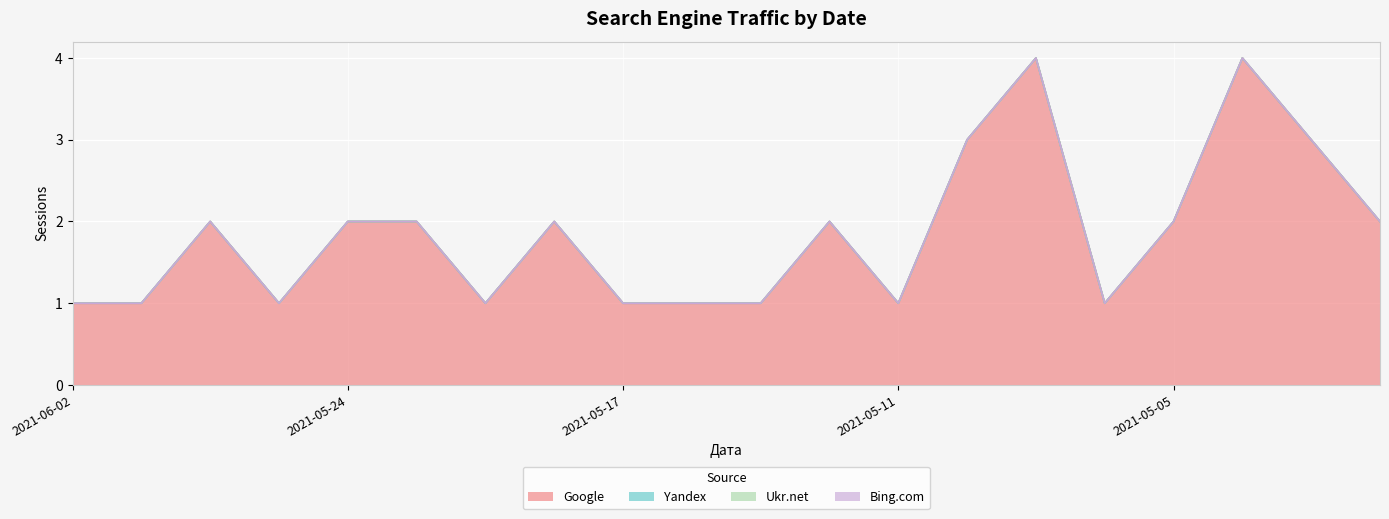

List the series in order of their peak value, lowest first.

Yandex, Ukr.net, Bing.com, Google